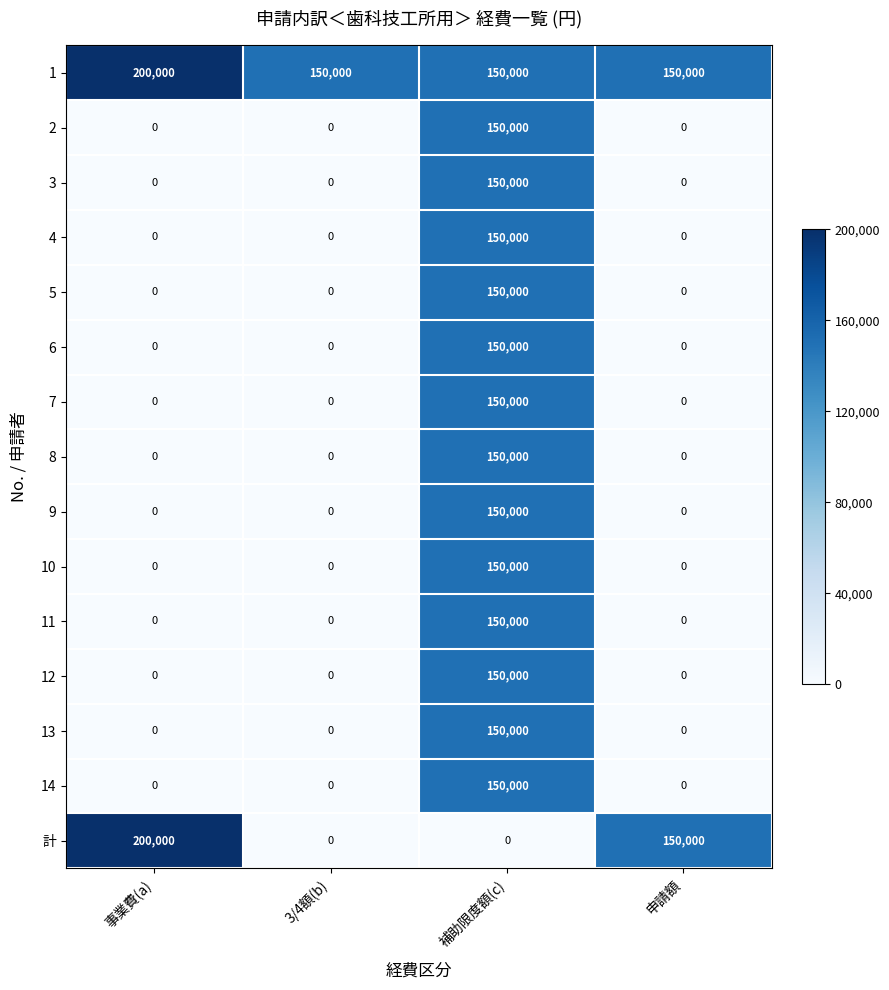

How many 8 values are between 0 and 150000?

4